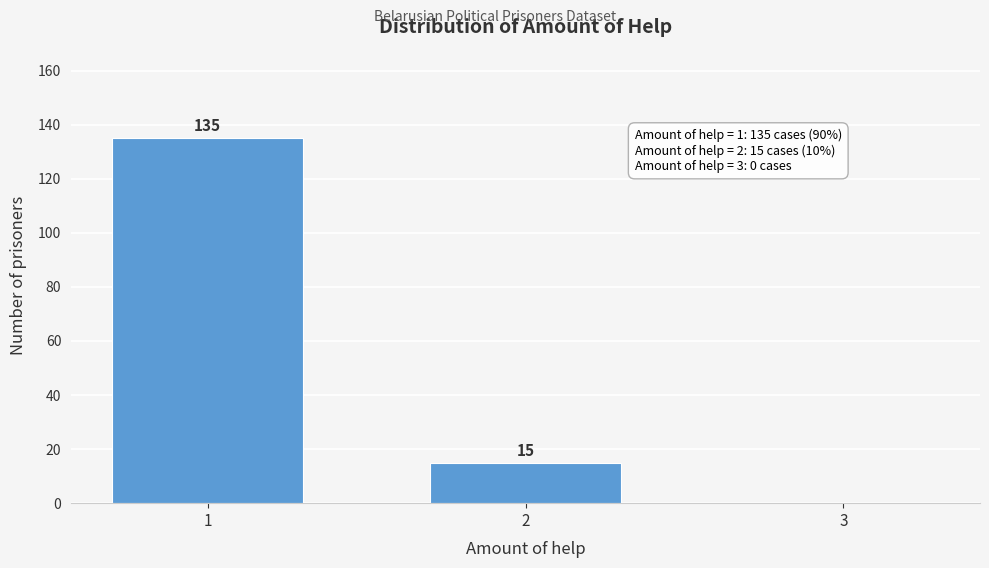

Reading left to right, list all the values displayed in this chart.

1=135	2=15	3=0